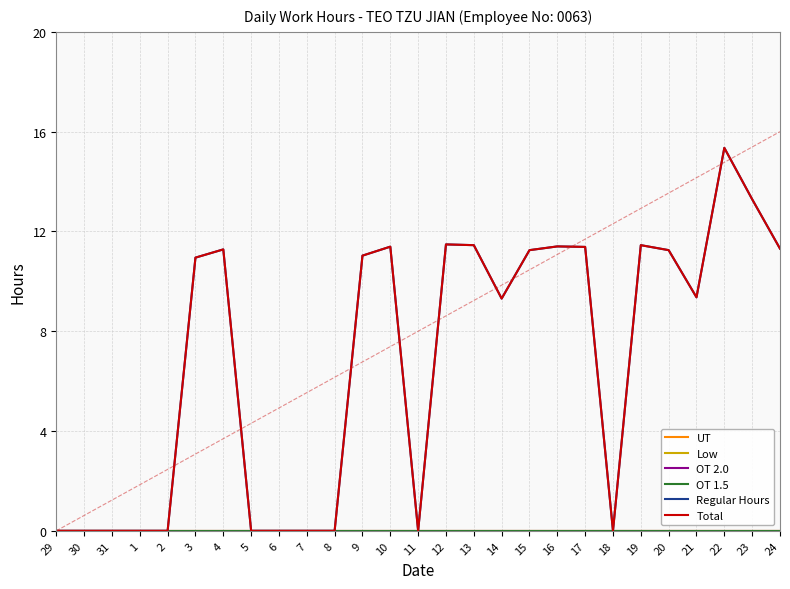

Which series has the largest total across all categories?

Regular Hours